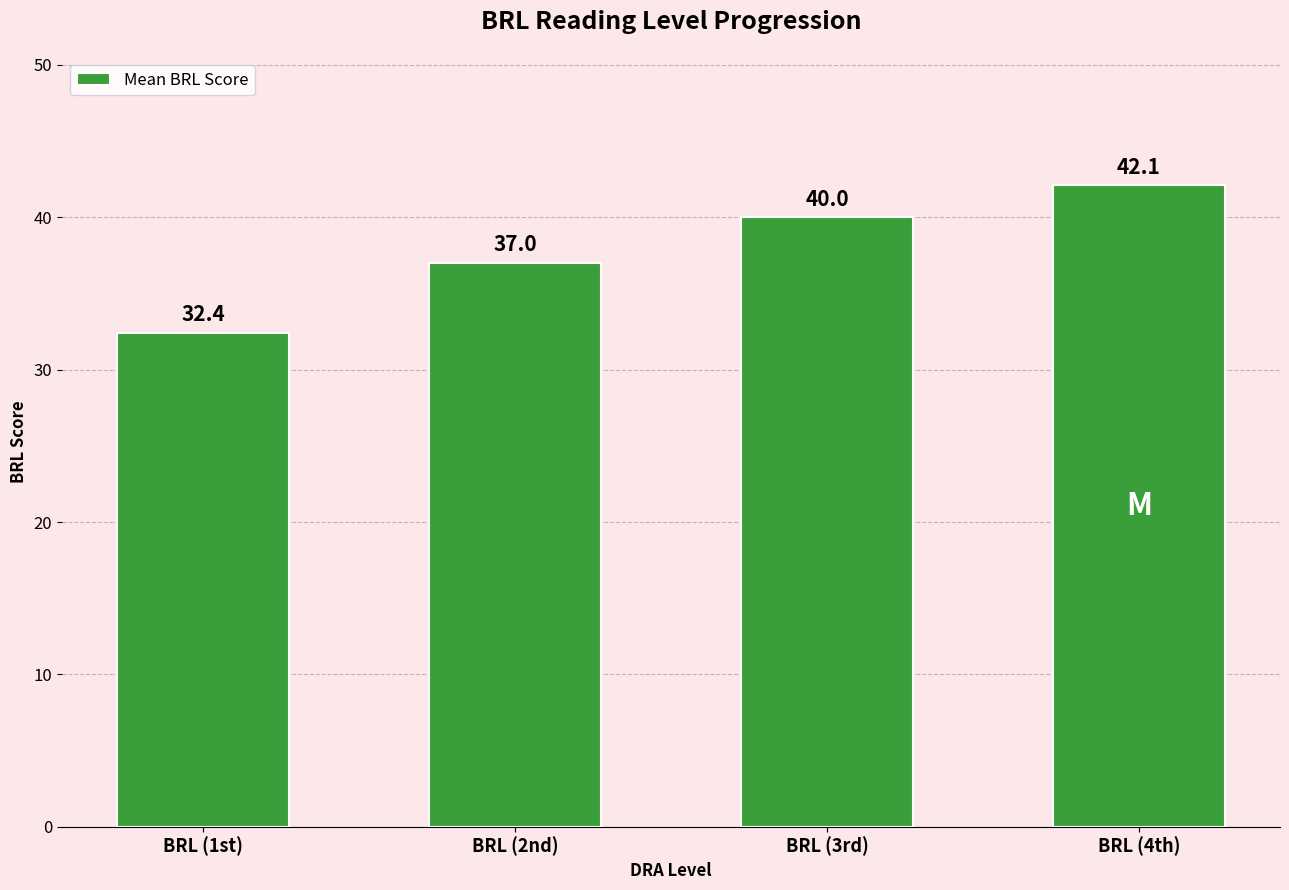

At which category does the chart reach its peak across all series?

BRL (4th)